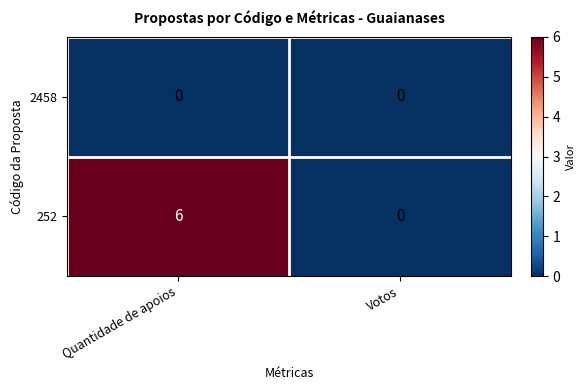

How many data points does each series have?

2